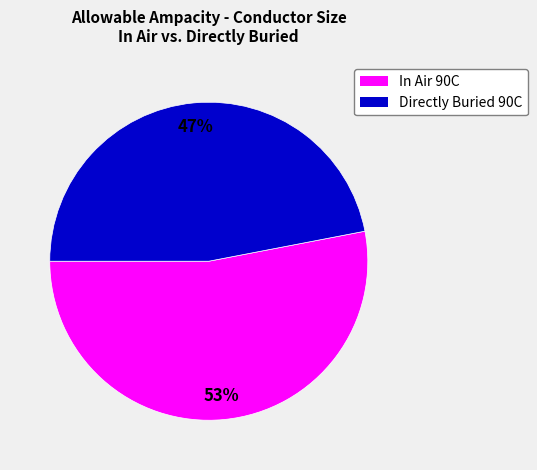

To the nearest percent, what is the difference between the largest and smallest slice percentages?

6%